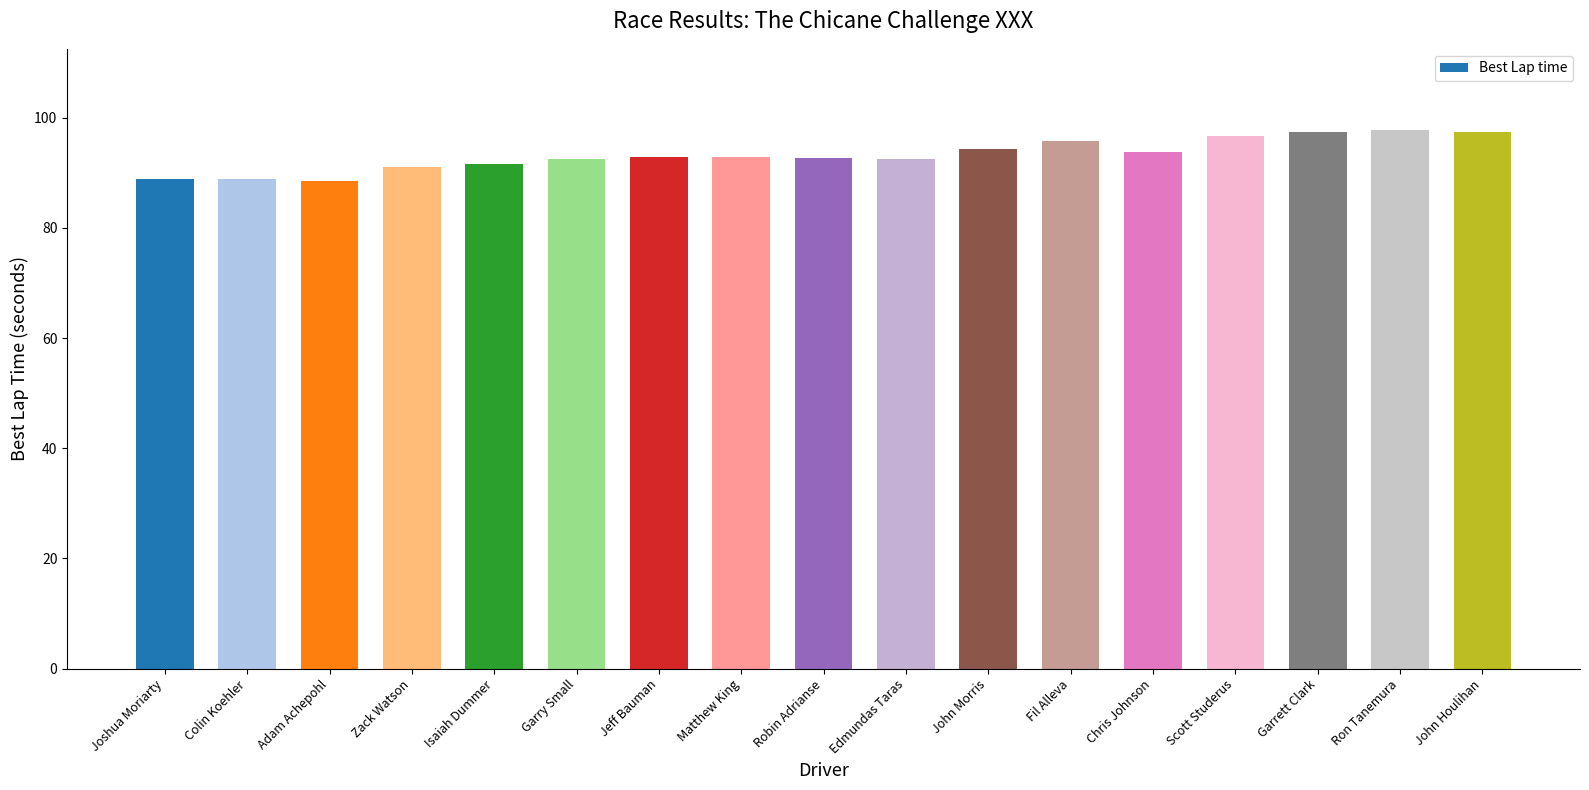

What is the maximum value shown in the chart?

97.8